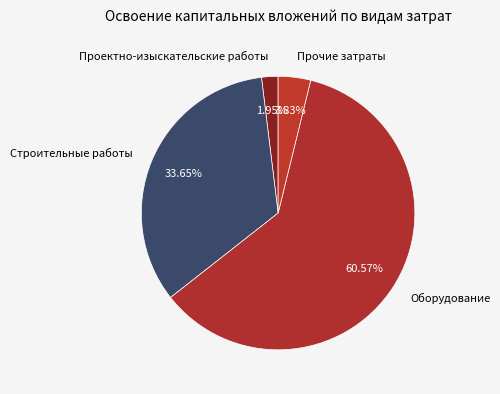

What is the total percentage of Прочие затраты and Строительные работы?

37.5%